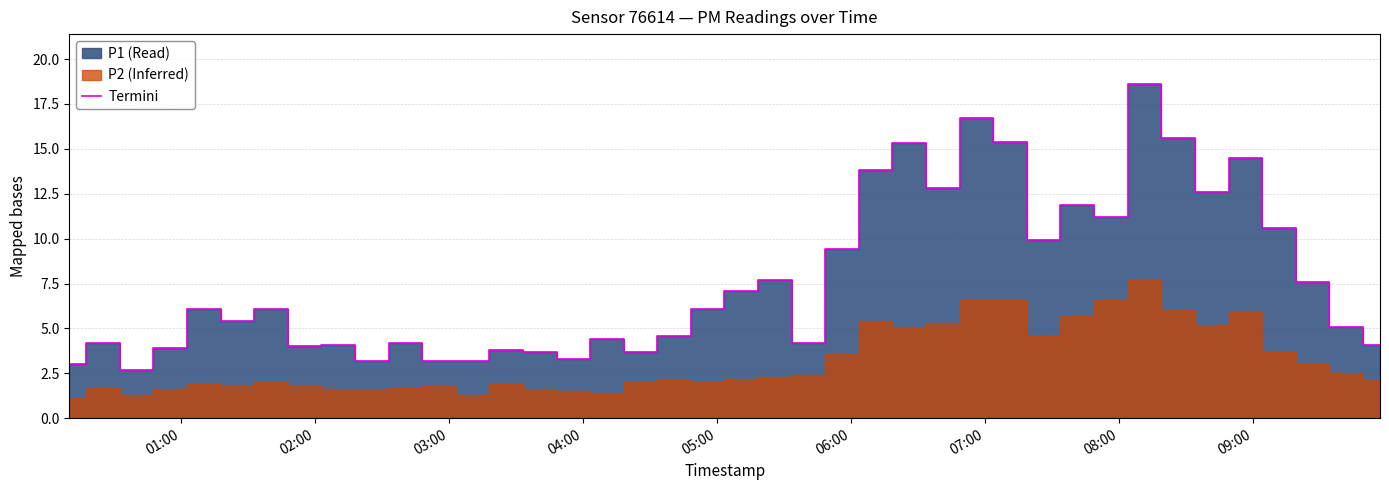

Reading left to right, what are all the values shown in this chart?

3.0	4.2	2.7	3.9	6.1	5.4	6.1	4.0	4.1	3.2	4.2	3.2	3.2	3.8	3.7	3.3	4.4	3.7	4.6	6.1	7.1	7.7	4.2	9.4	13.8	15.3	12.8	16.7	15.4	9.9	11.9	11.2	18.6	15.6	12.6	14.5	10.6	7.6	5.1	4.1